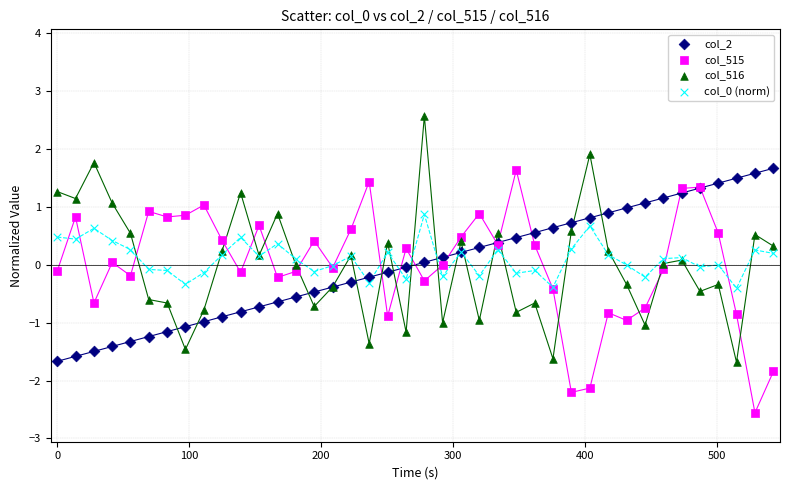

Which series contains the lowest Y value?

col_515